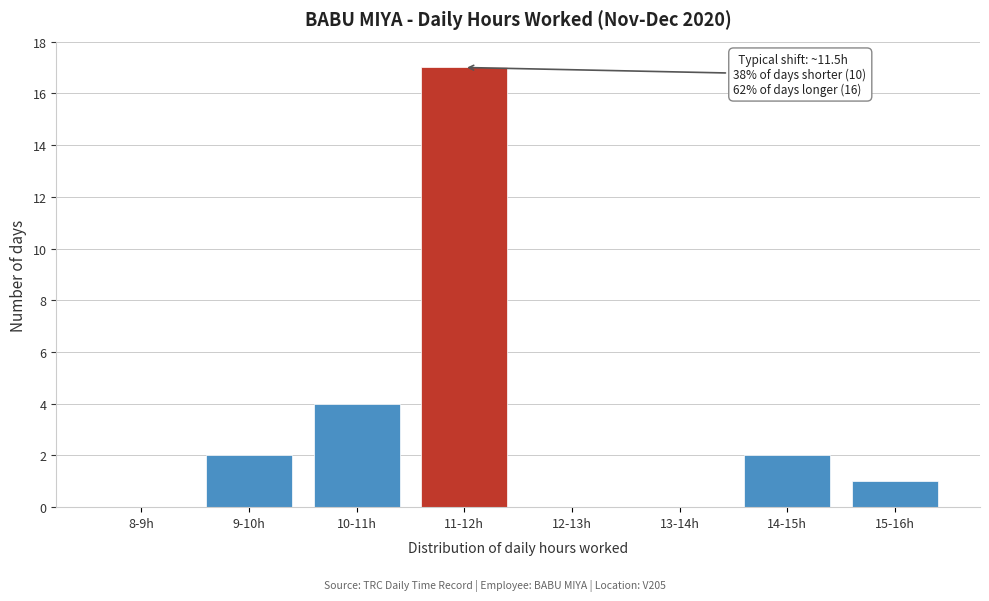

Reading left to right, transcribe all the data shown in this chart.

8-9h=0	9-10h=2	10-11h=4	11-12h=17	12-13h=0	13-14h=0	14-15h=2	15-16h=1